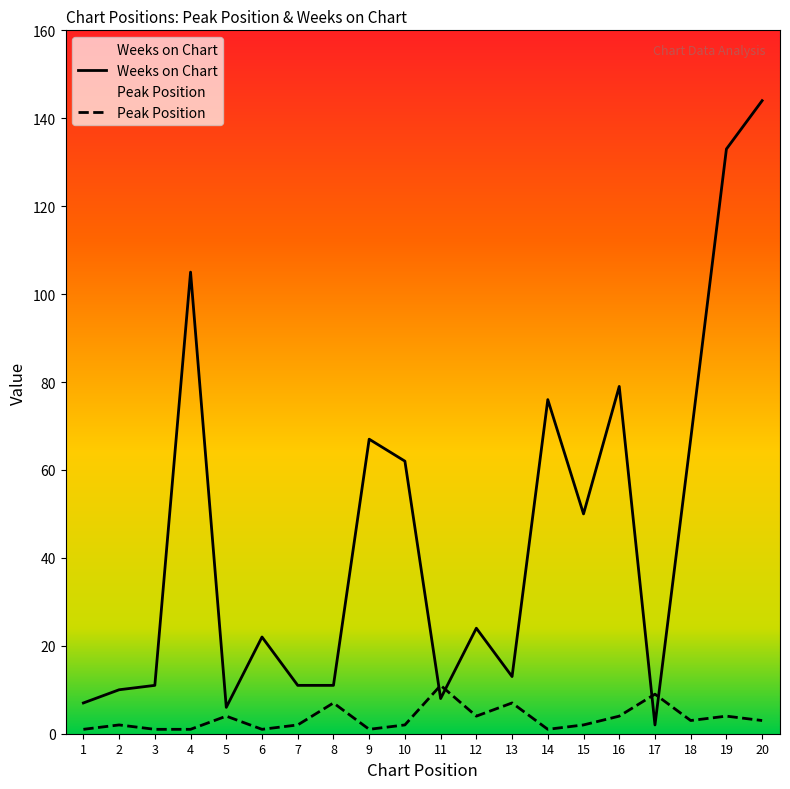

The value of Weeks on Chart at 12 is 35. True or false?

False